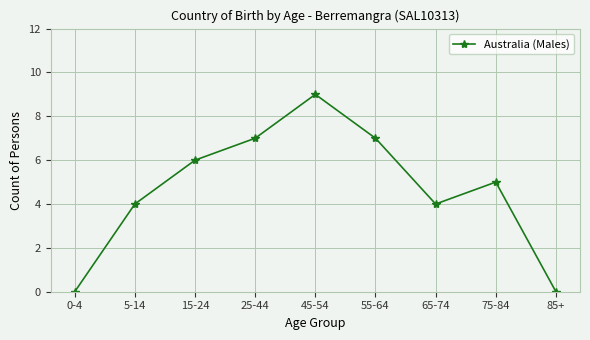

What position from the left is 25-44?

4